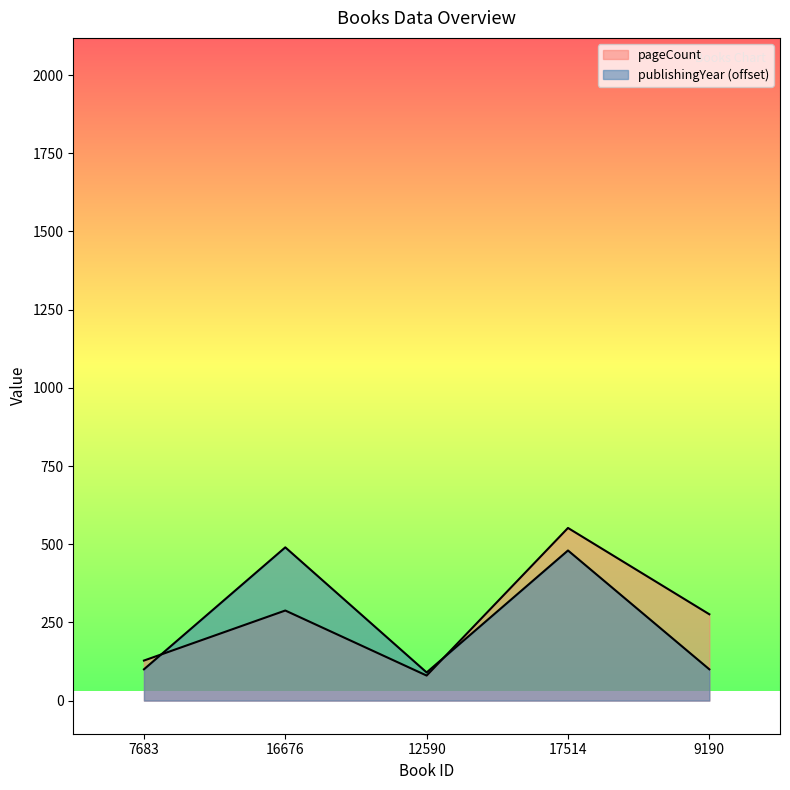

Which series has the largest range (max minus min)?

pageCount